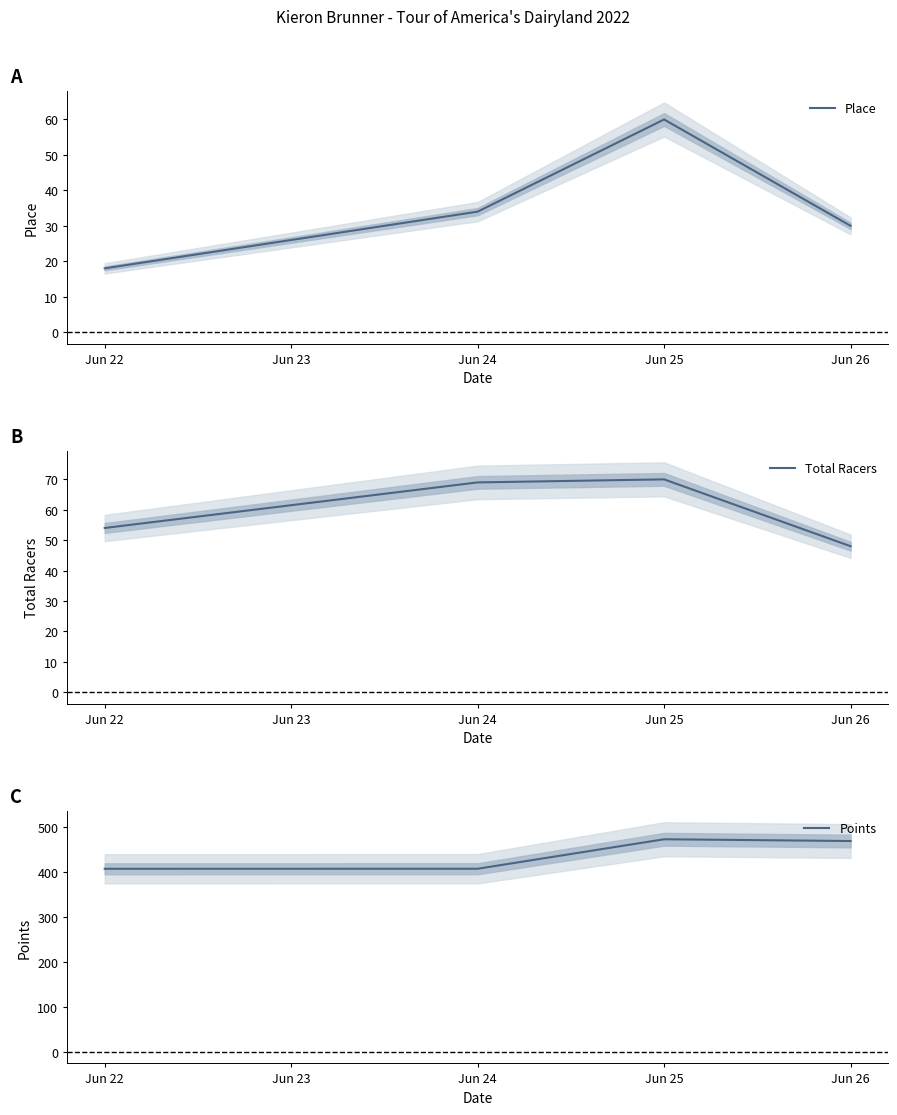

True or false: Place has a value of 18.0 at Jun 22.

True